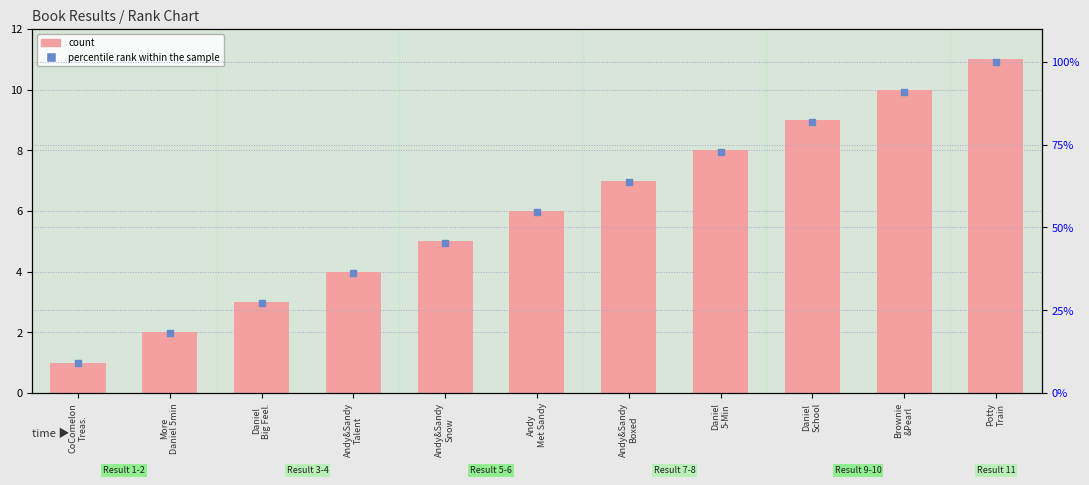

What is the total value across all series at Andy
Met Sandy?

60.5